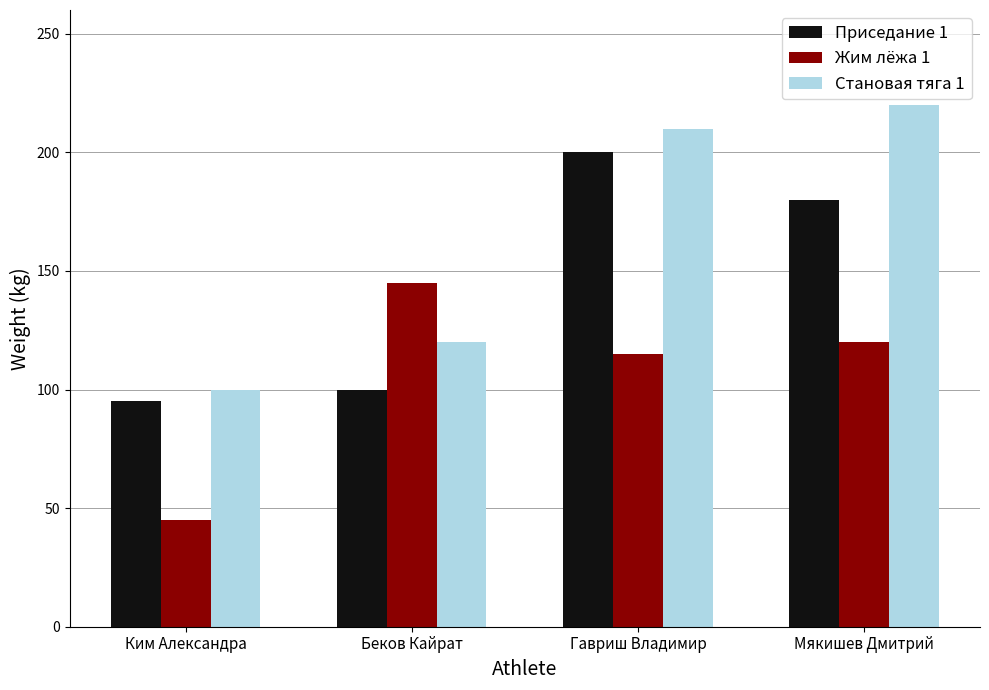

Where is Становая тяга 1 nearest to the value 160?

Беков Кайрат